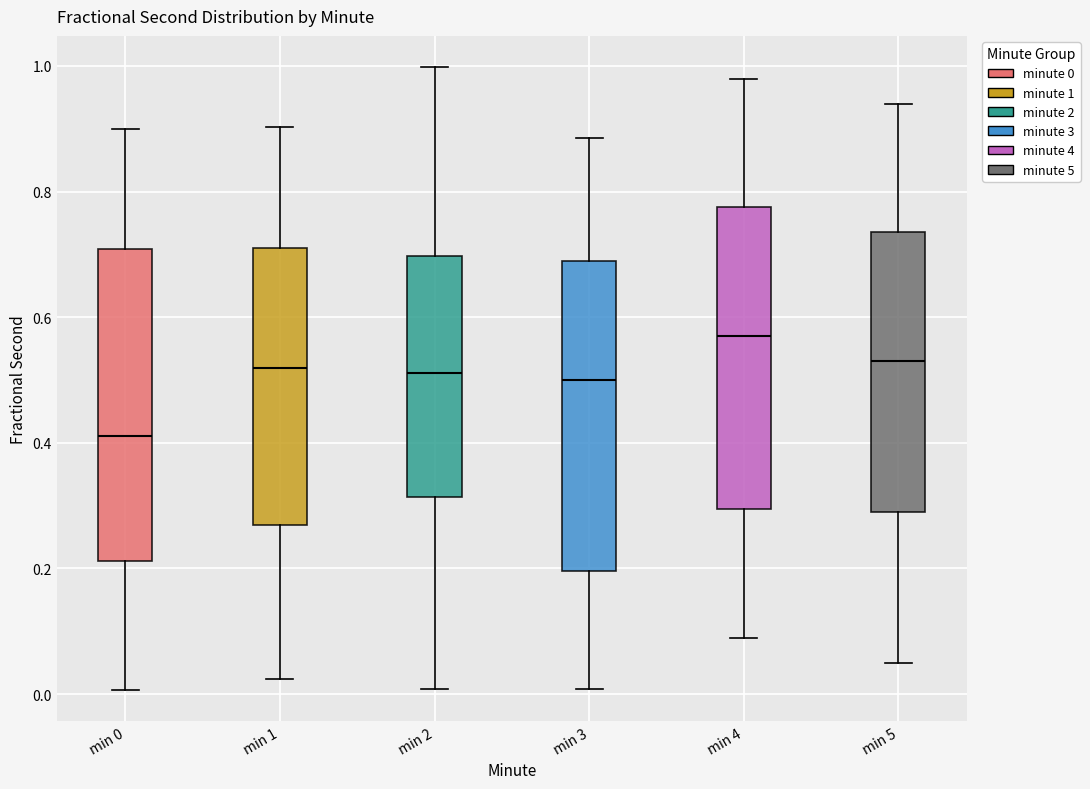

Which box's median line is the highest?

min 4